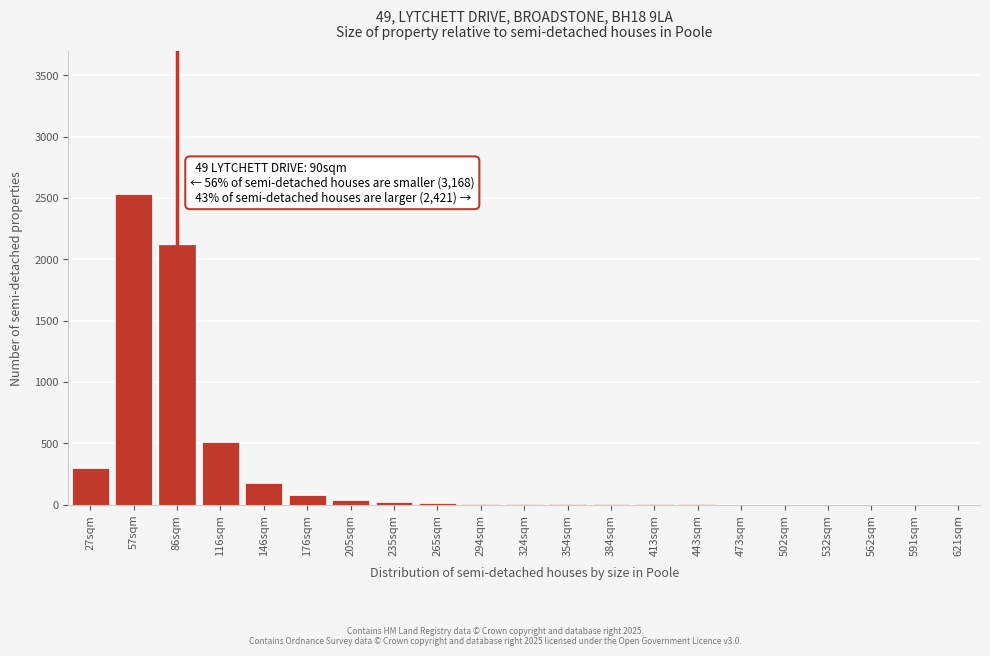

Which has a higher value, 27sqm or 57sqm?

57sqm